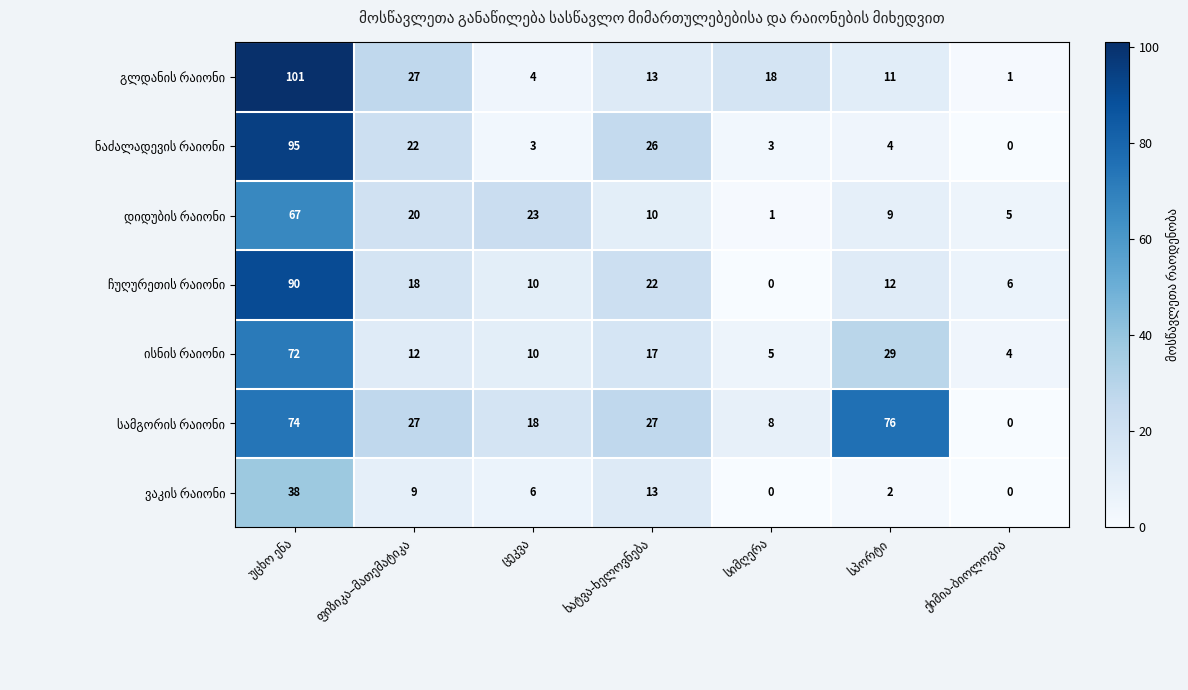

At how many categories does at least one series exceed 10?

6